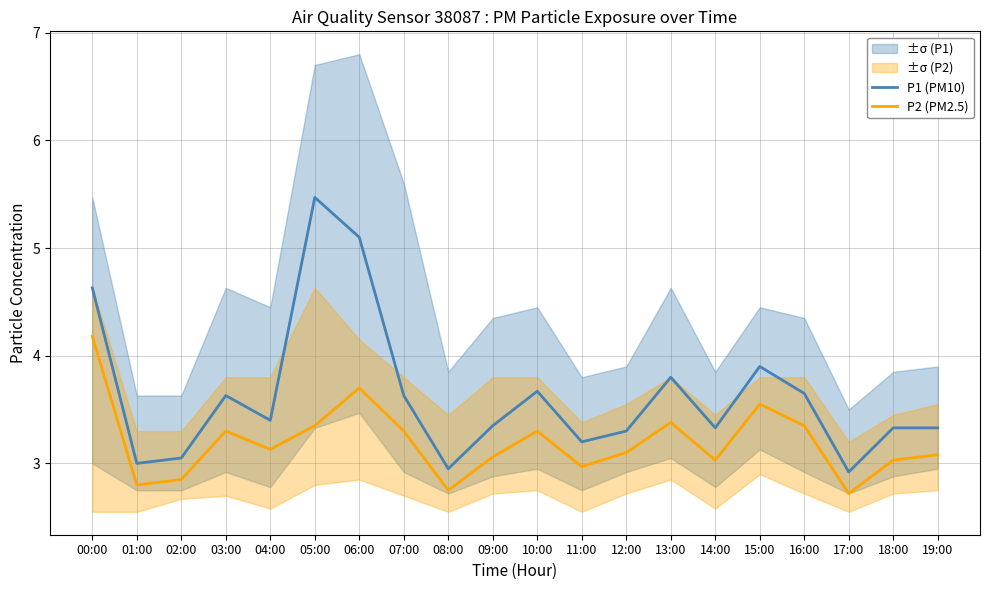

Is it true that P1 (PM10) equals 3.3 at 19:00?

True